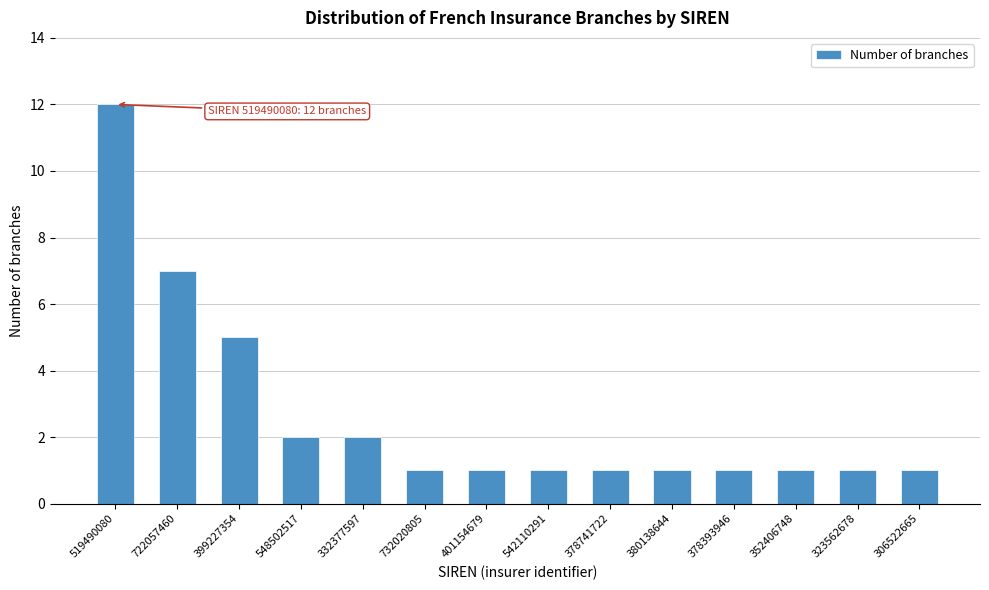

Reading left to right, transcribe all the data shown in this chart.

12	7	5	2	2	1	1	1	1	1	1	1	1	1